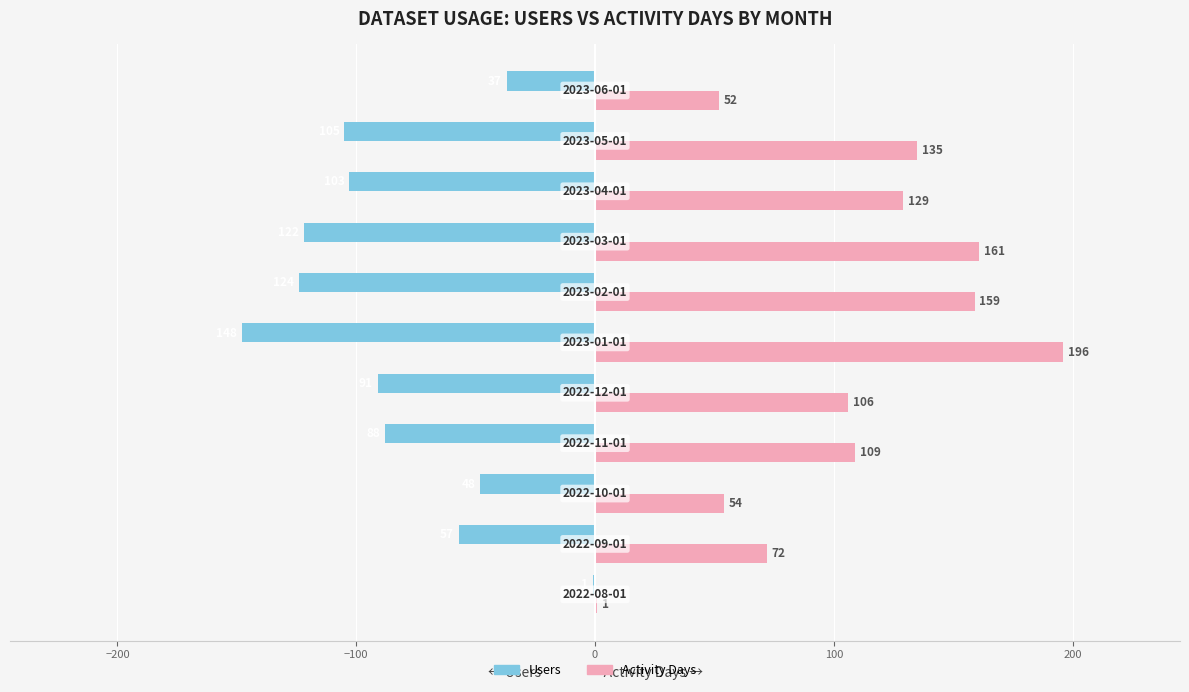

Which series has the largest total across all categories?

Activity Days